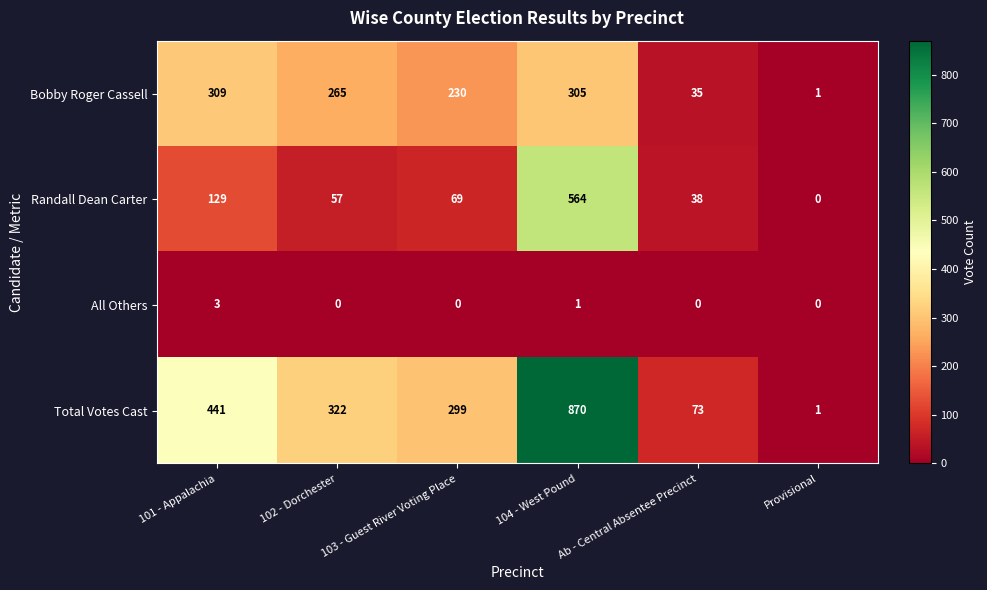

What is the difference between the maximum and minimum values in the Randall Dean Carter series?

564